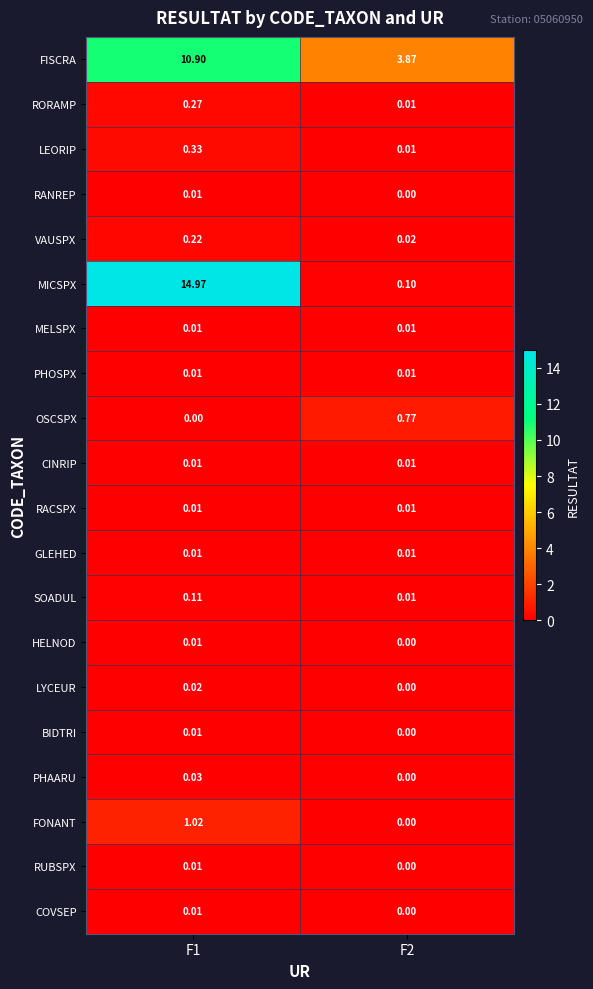

Which series has the largest range (max minus min)?

MICSPX